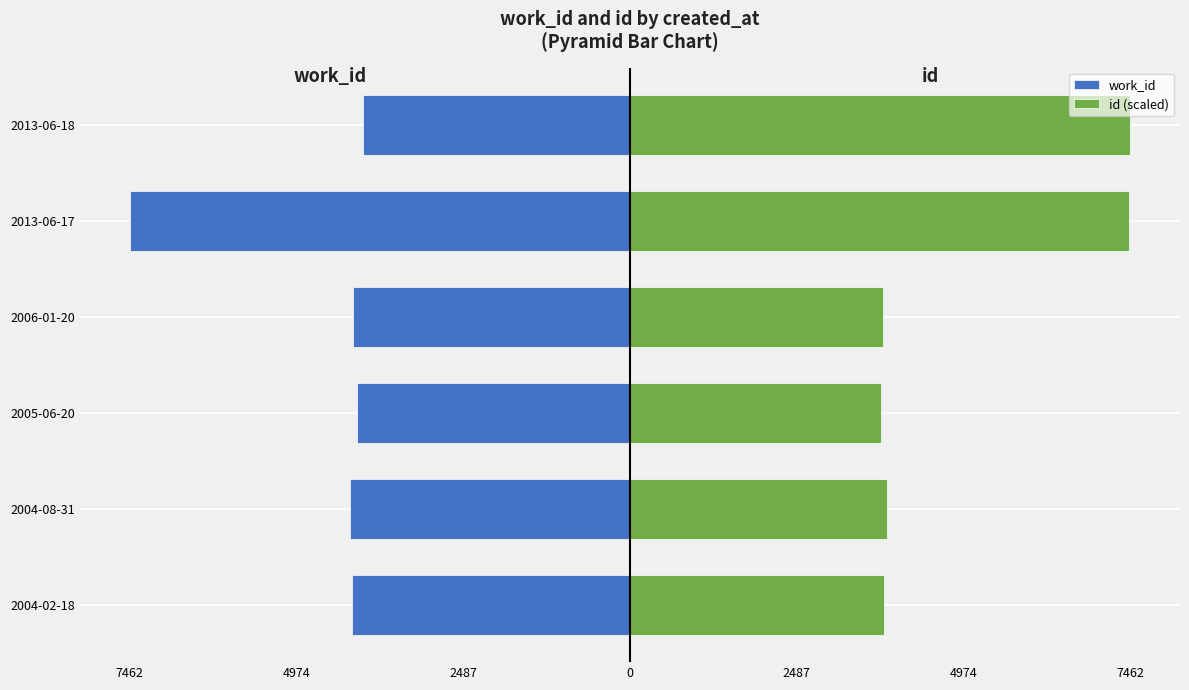

Between 2013-06-17 and 2013-06-18, which series saw the biggest shift?

work_id